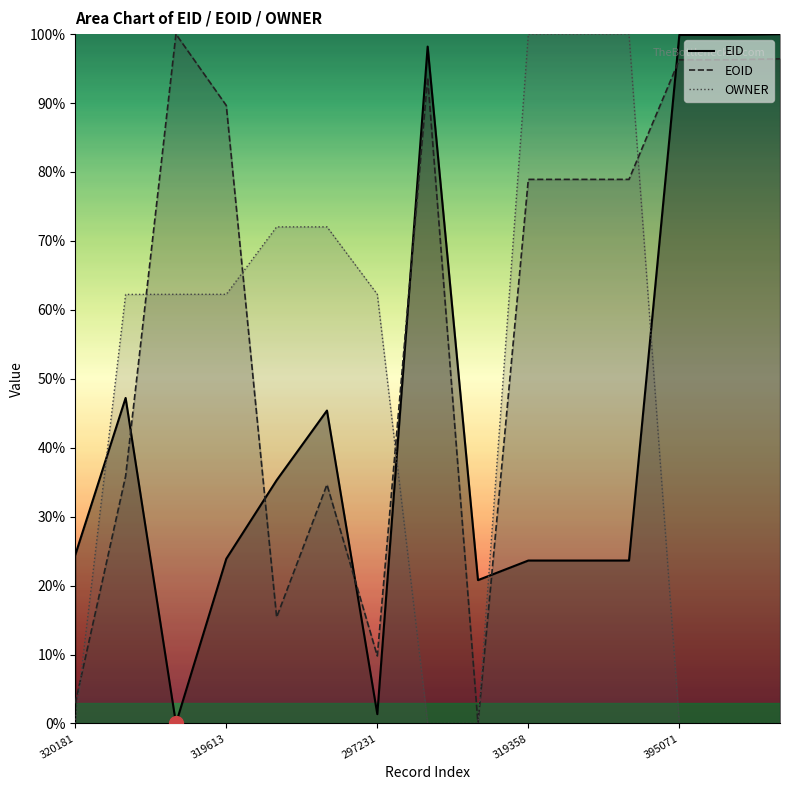

Reading right to left, transcribe all the data shown in this chart.

EID: 100.0	99.9	99.9	23.6	23.6	23.6	20.8	98.2	1.4	45.4	35.3	23.9	0.0	47.2	24.5
EOID: 96.4	96.3	96.3	78.9	78.9	78.9	0.0	93.7	9.8	34.7	15.4	89.6	100.0	35.9	2.9
OWNER: 0.0	0.0	0.0	100.0	100.0	100.0	0.0	0.0	62.3	72.0	72.0	62.3	62.3	62.2	0.0